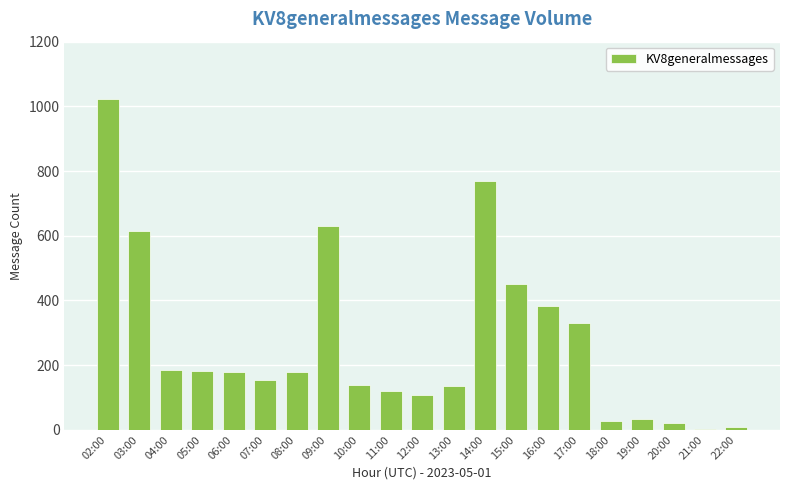

What is the maximum value shown in the chart?

1023